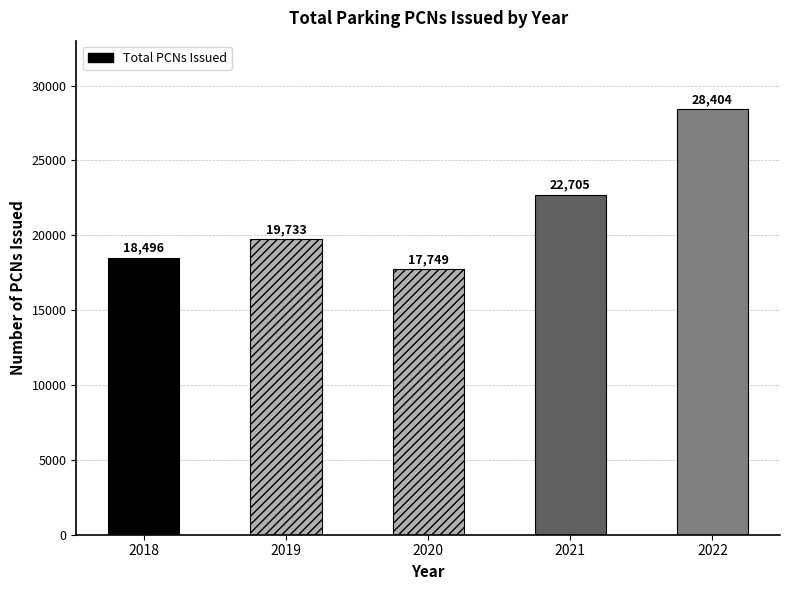

What is the difference between the values at 2021 and 2018?

4209